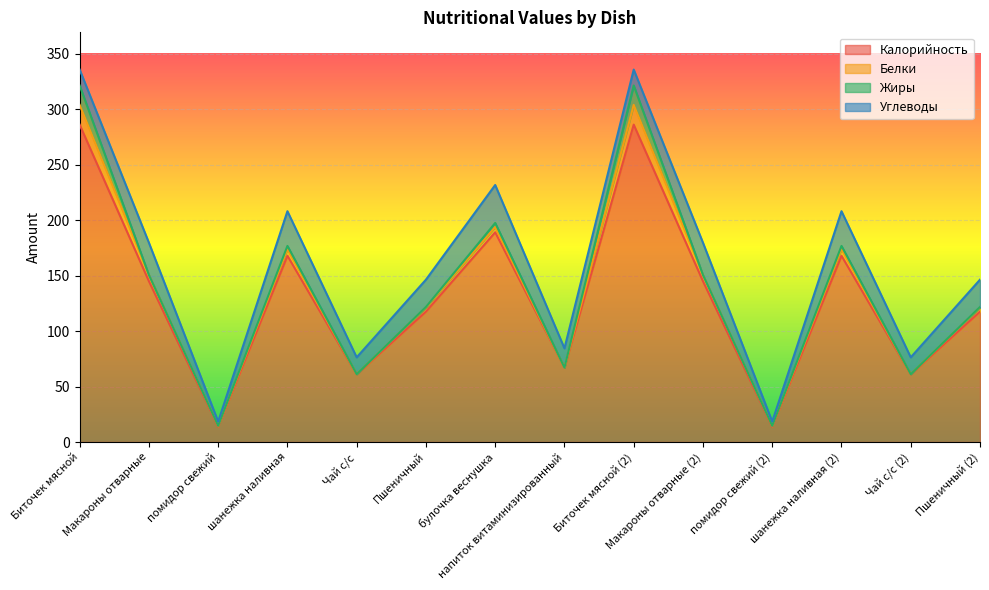

Does the chart display data point markers on the line(s)?

No